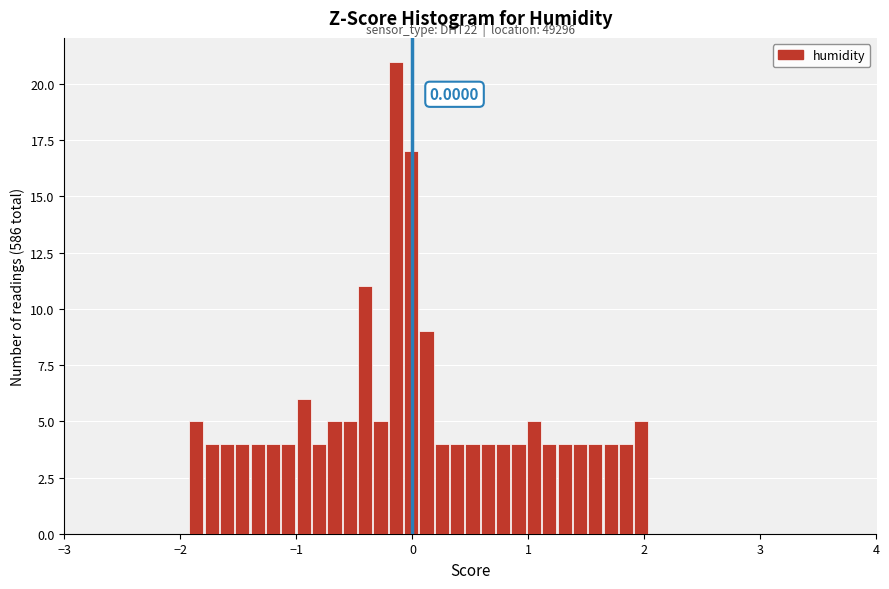

Around what value on the x-axis is the tallest bar? Give the approximate position of its centre, as read against the axis.

-0.1